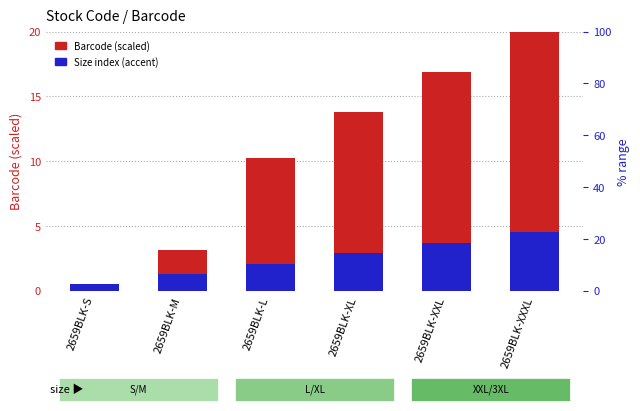

Where does the Size index (accent) series first go above 2?

2659BLK-L